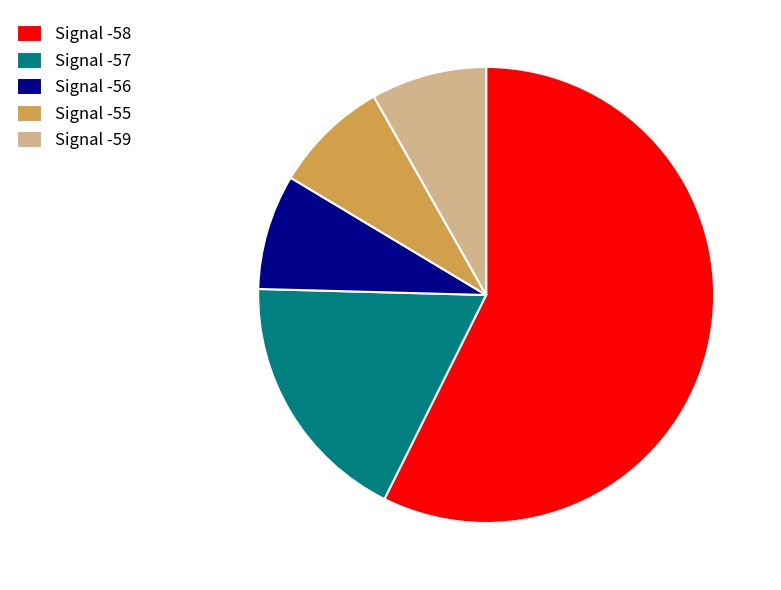

The Signal -59 slice represents 21% of the pie. True or false?

False